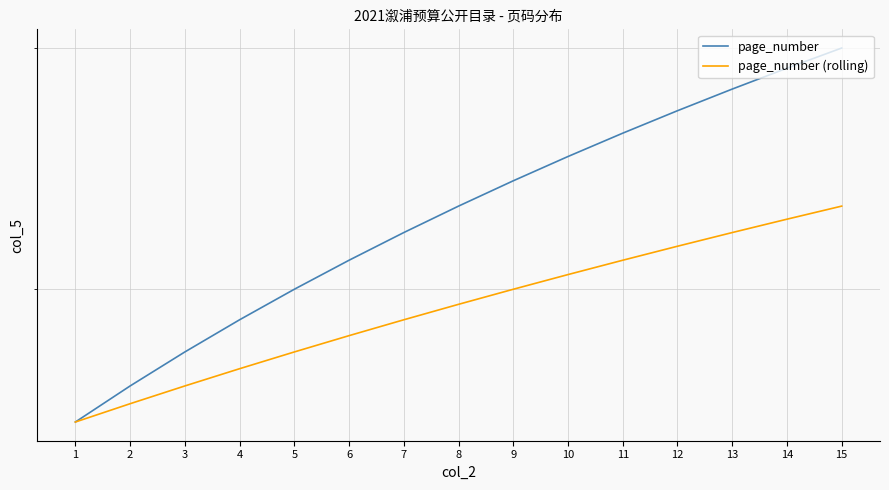

What is the smallest value displayed?

16.0